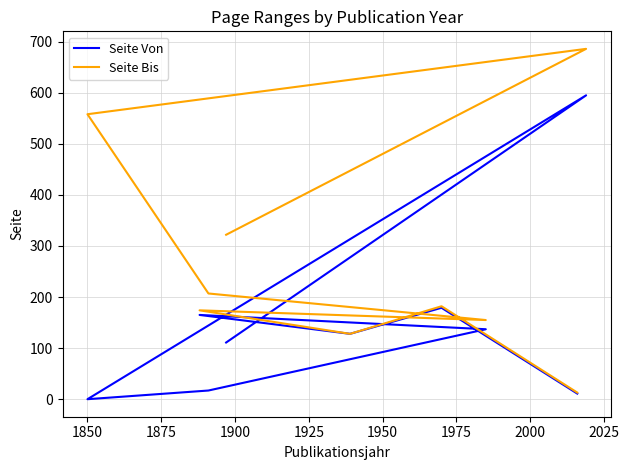

What is the minimum value for Seite Bis?

13